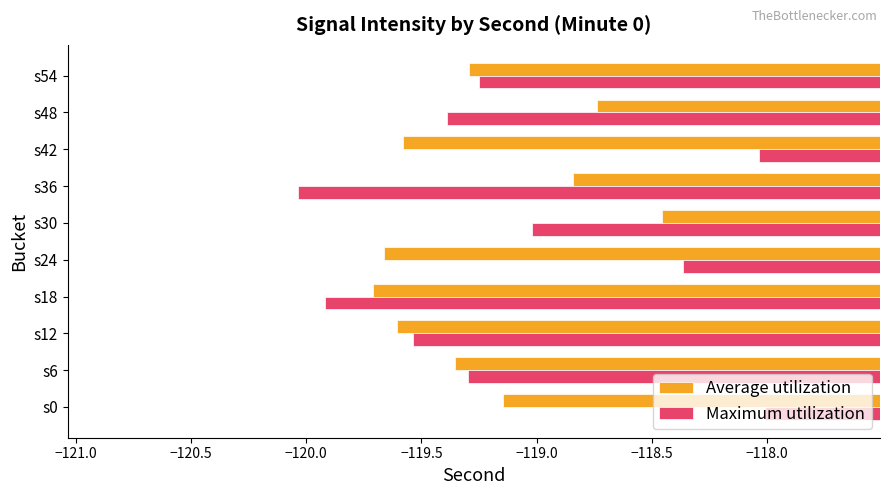

The Maximum utilization series shows -119.3 at s6. True or false?

True